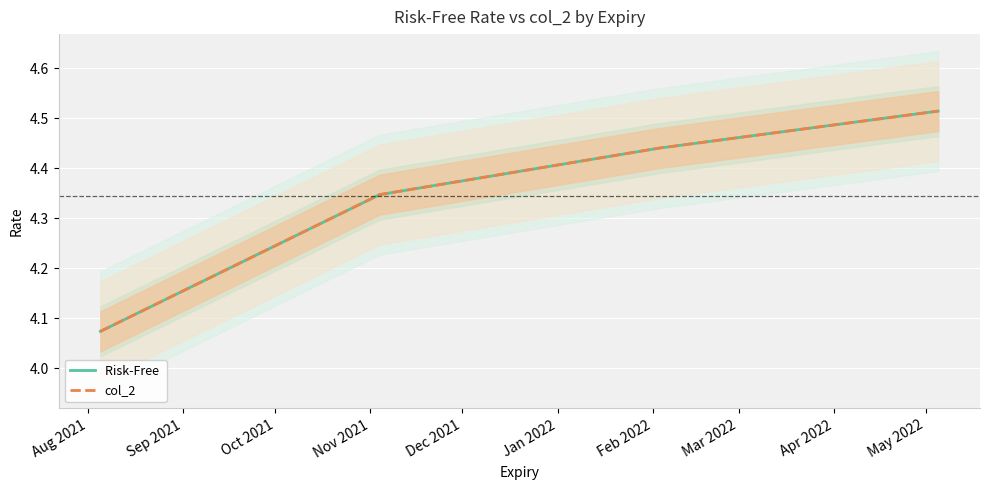

How many col_2 values are between 4 and 5?

4